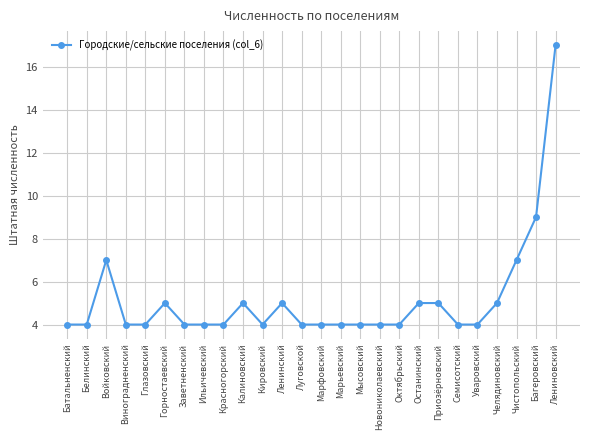

True or false: there are more than 1 points higher than both neighbors.

True